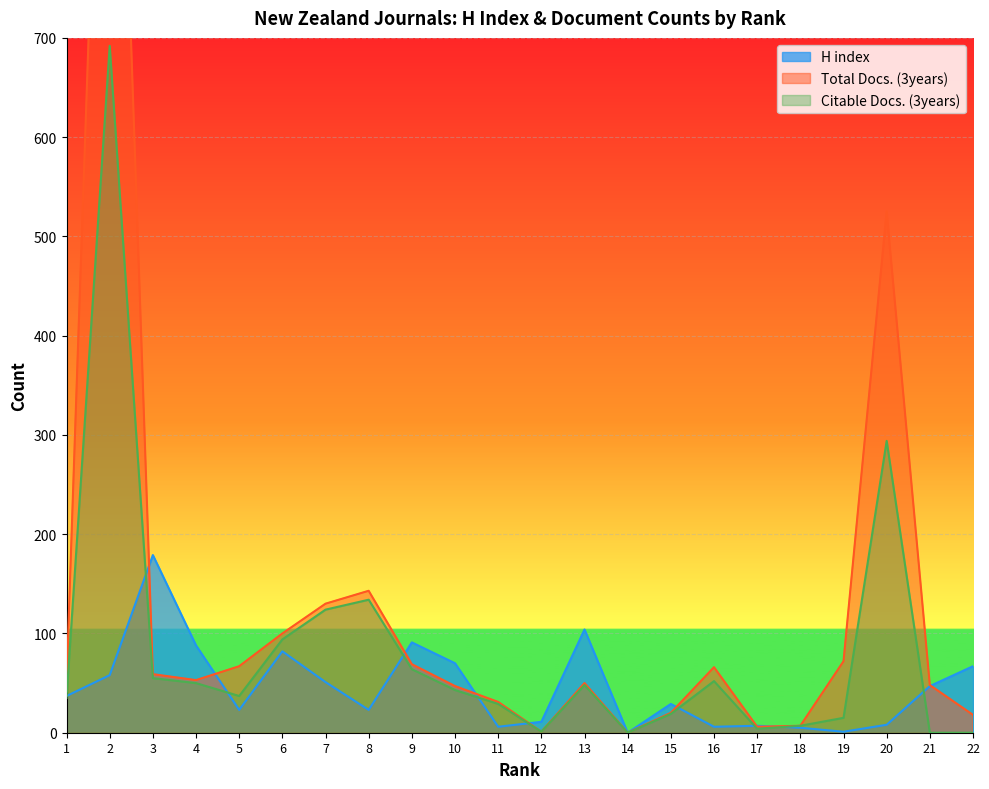

Where is the first local minimum for Total Docs. (3years)?

4